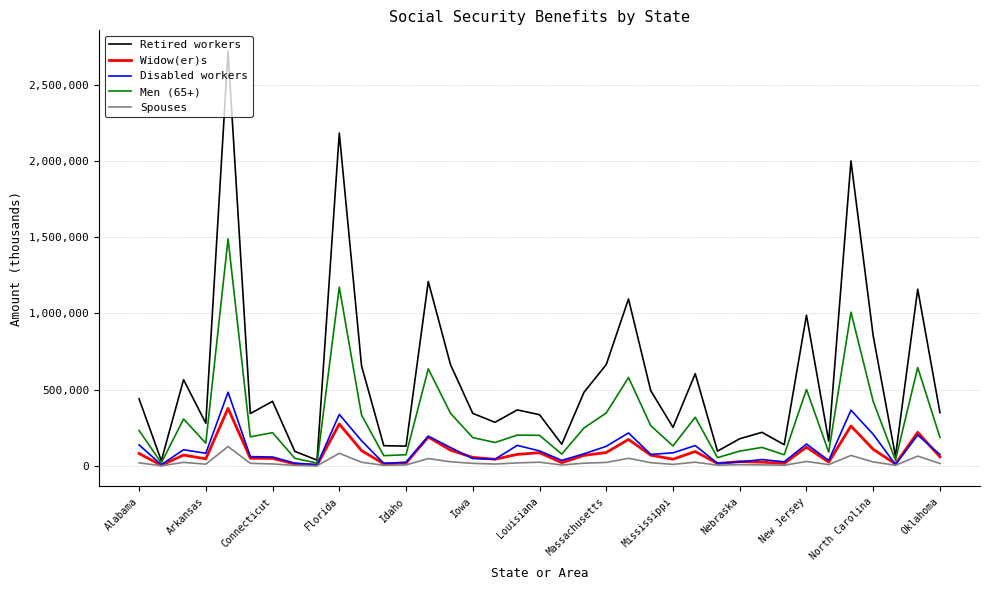

Is this an area chart (filled region under the line)?

No